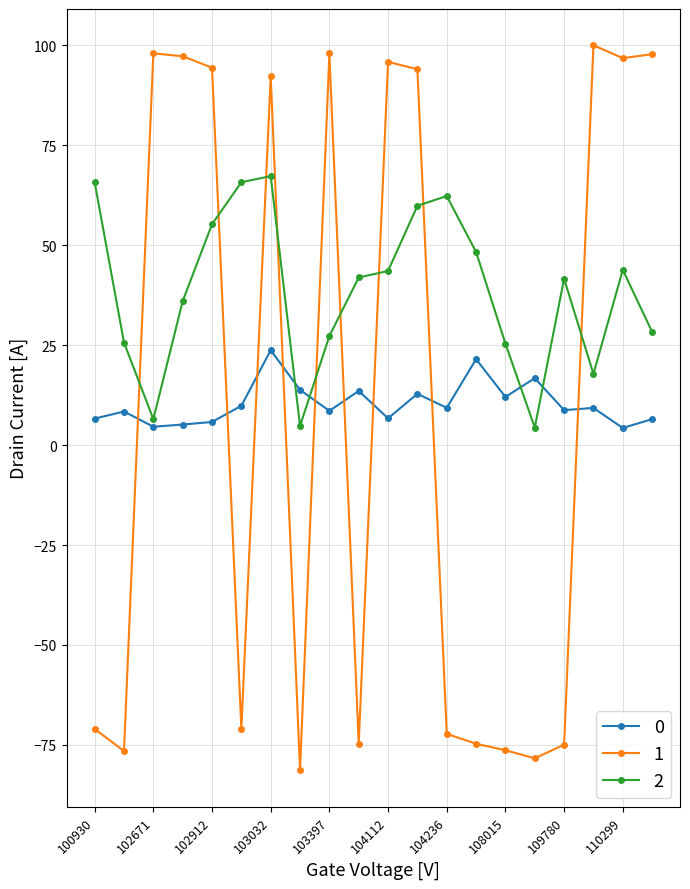

Does the chart display data point markers on the line(s)?

Yes